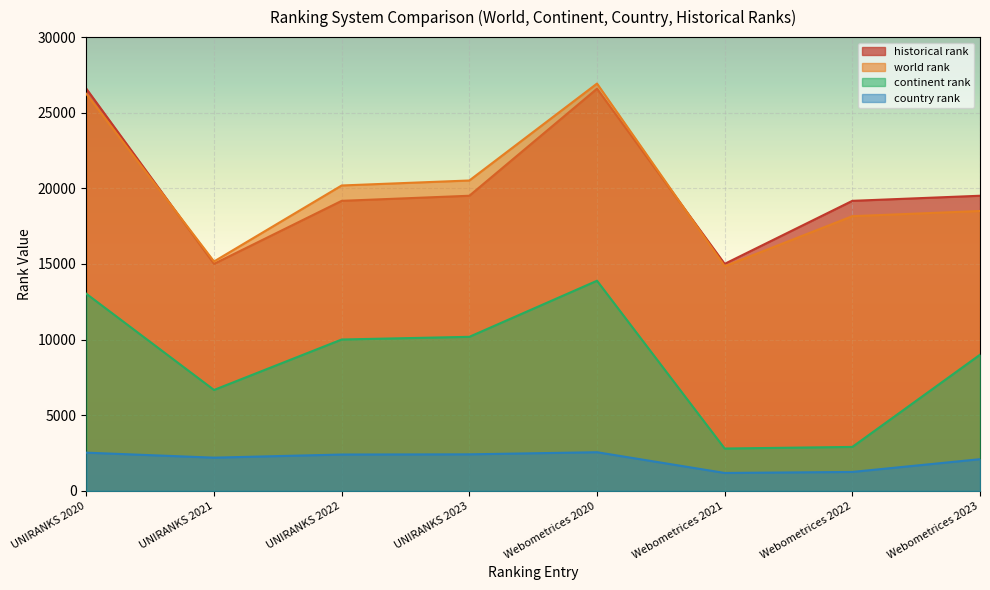

Which series has the widest spread of values?

world rank